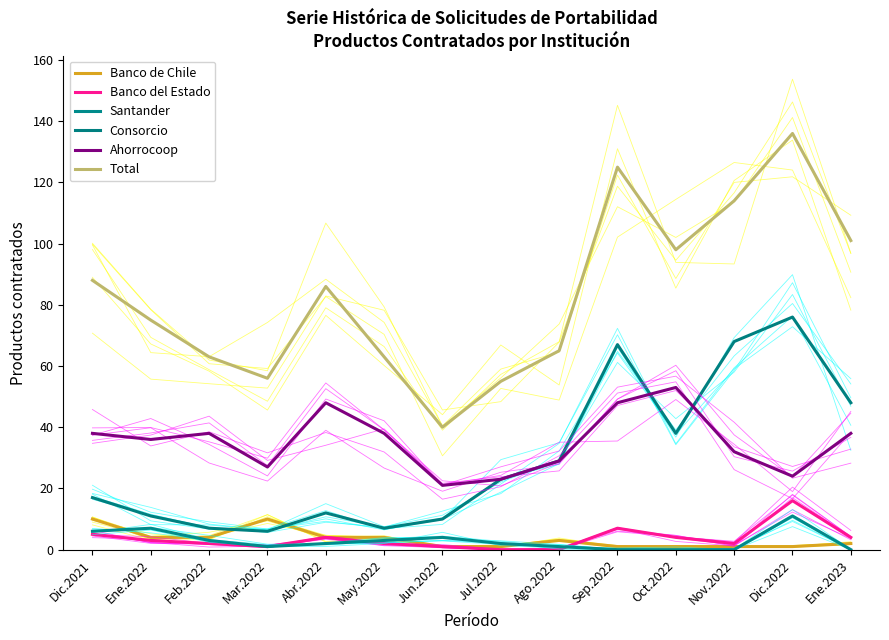

Where does the Santander series first go above 2?

Dic.2021